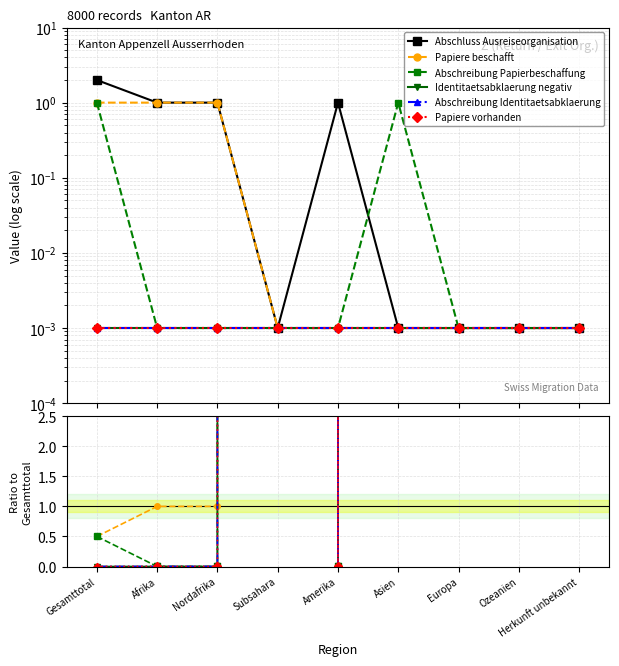

Which category has the highest value in the Papiere vorhanden series?

Subsahara